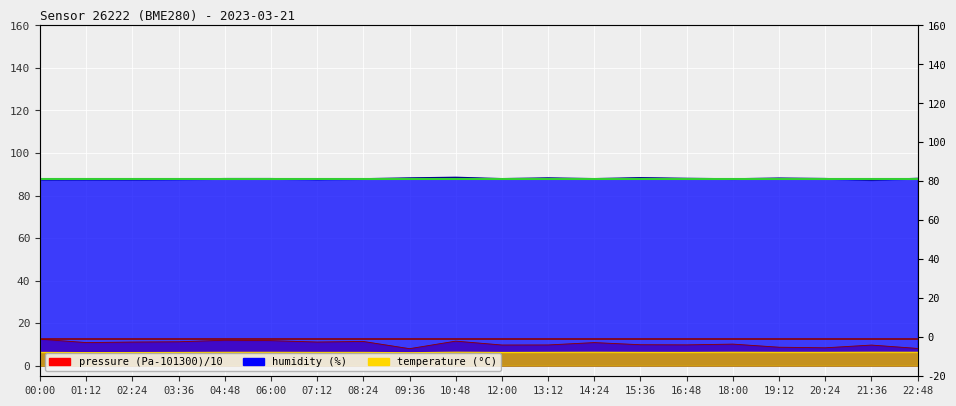

Is it true that pressure equals 3.3 at 21:36?

False